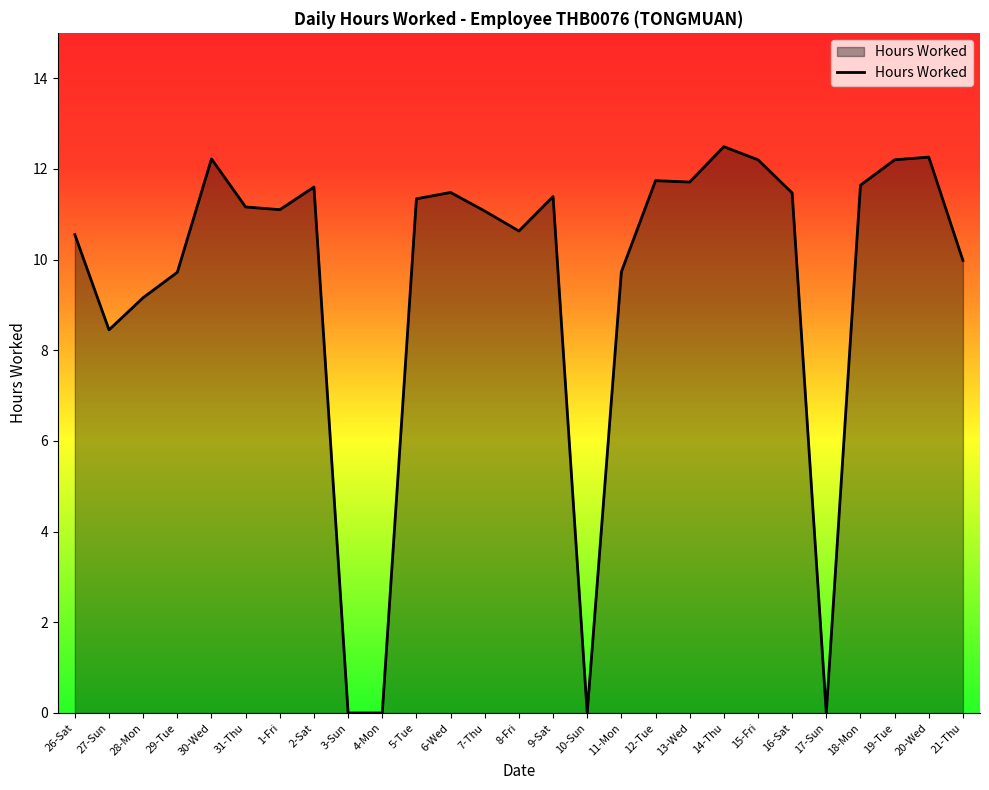

True or false: the data shows 12.2 at 30-Wed.

True